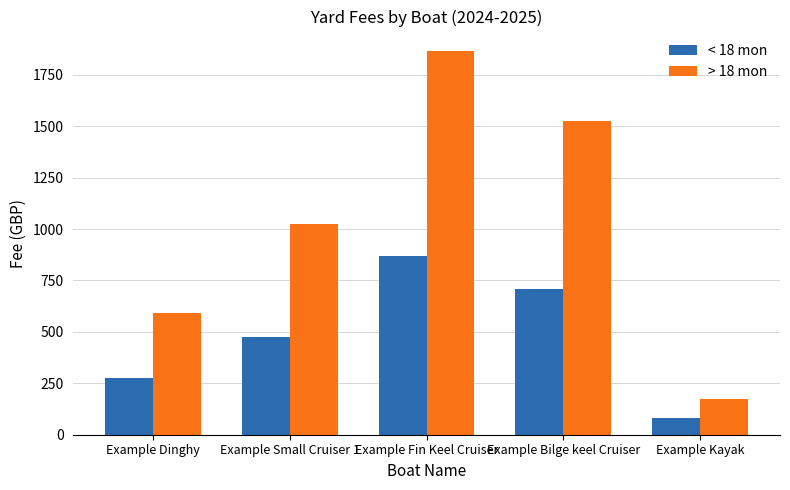

What is the difference between the maximum and minimum values in the > 18 mon series?

1691.1